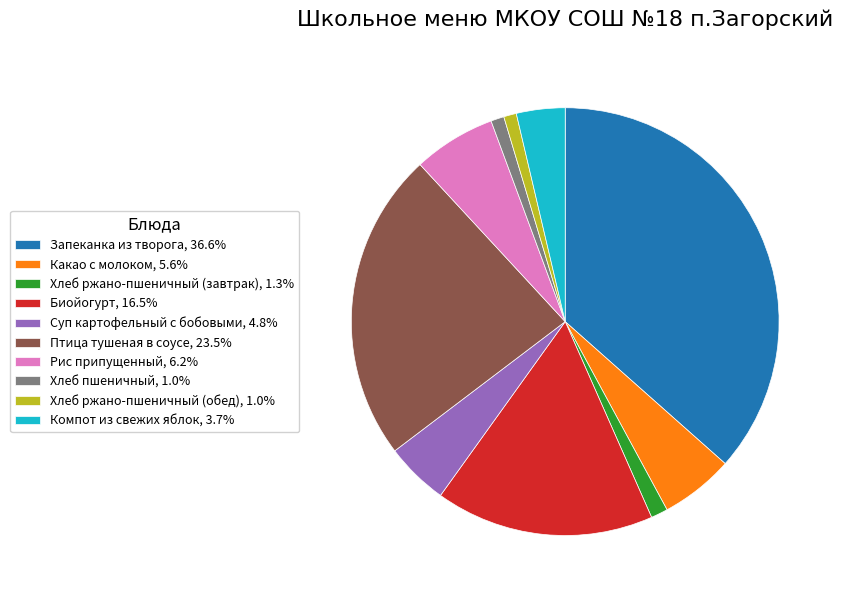

Approximately how many times larger is the value at Суп картофельный с бобовыми, 4.8% compared to Хлеб ржано-пшеничный (завтрак), 1.3%?

3.7